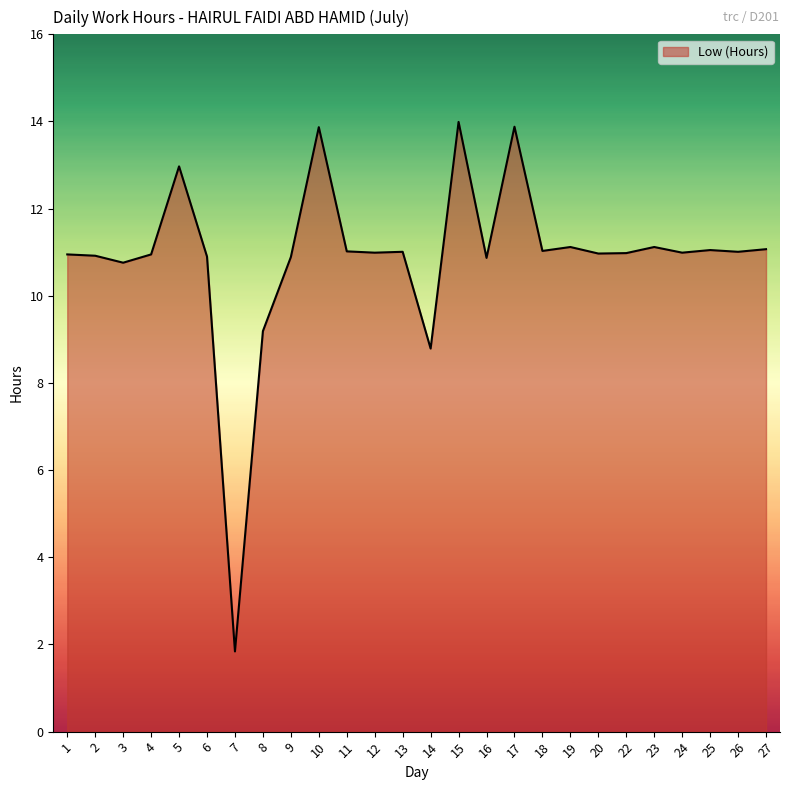

Does the chart have visible grid lines?

No